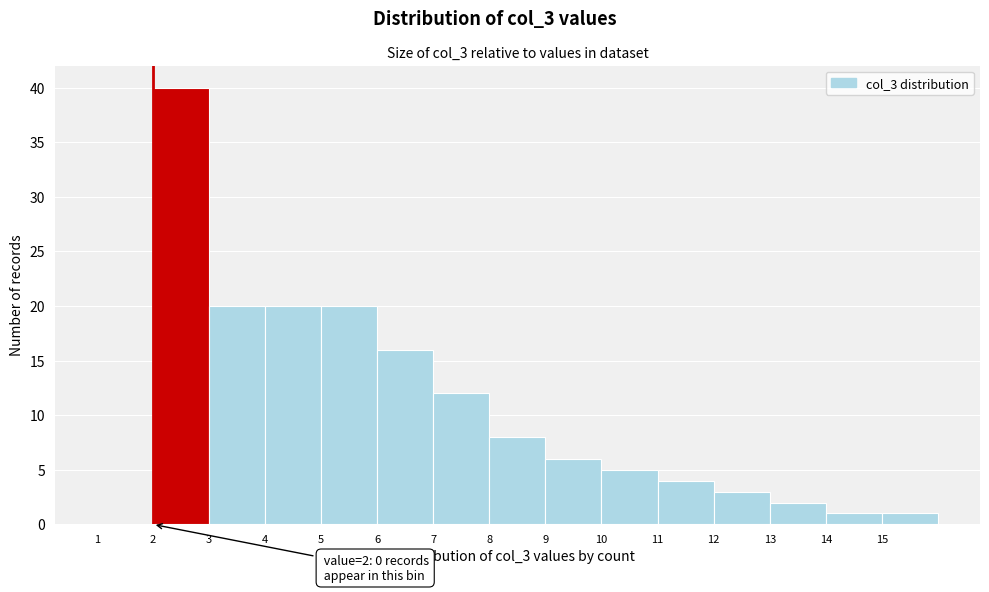

Over which range of the x-axis is the bar tallest?

2 to 3